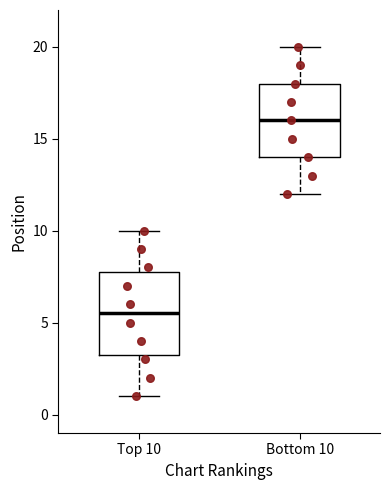

Where does the lower whisker of the box for Bottom 10 end on the y-axis? The values are not printed on the chart, so give them approximately, as read against the axis.

12.0